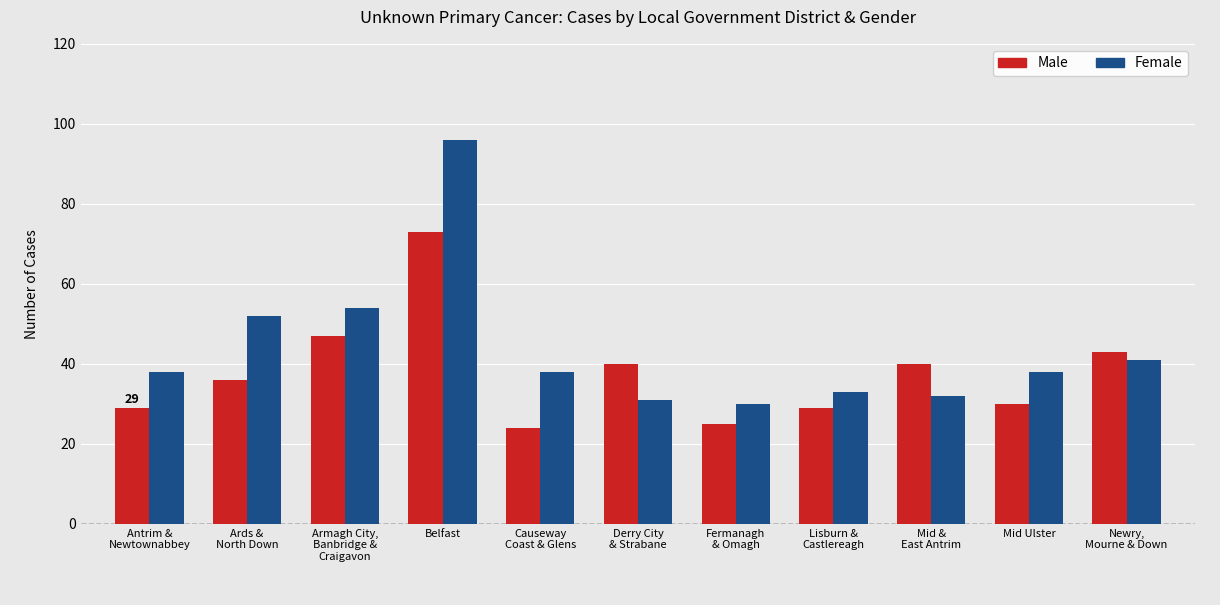

Is it true that Female equals 15 at Antrim &
Newtownabbey?

False